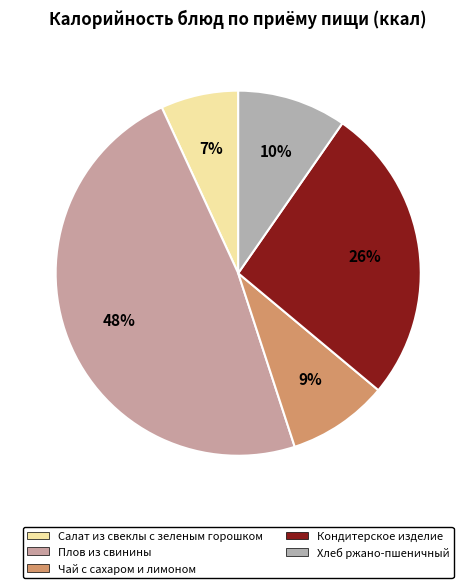

Which category has the smallest portion of the pie?

Салат из свеклы с зеленым горошком